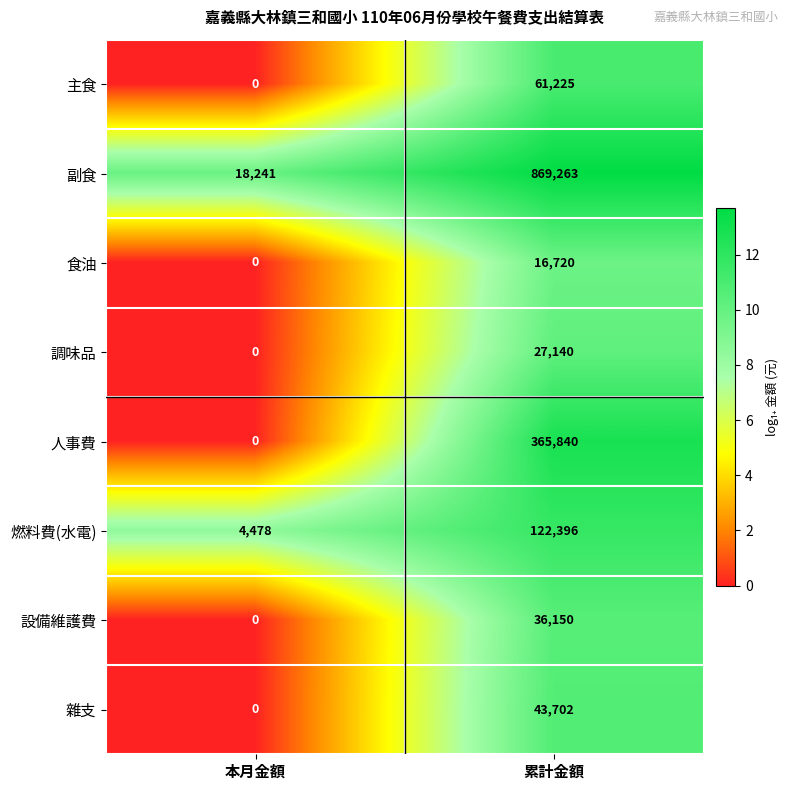

Which series has the largest total across all categories?

副食